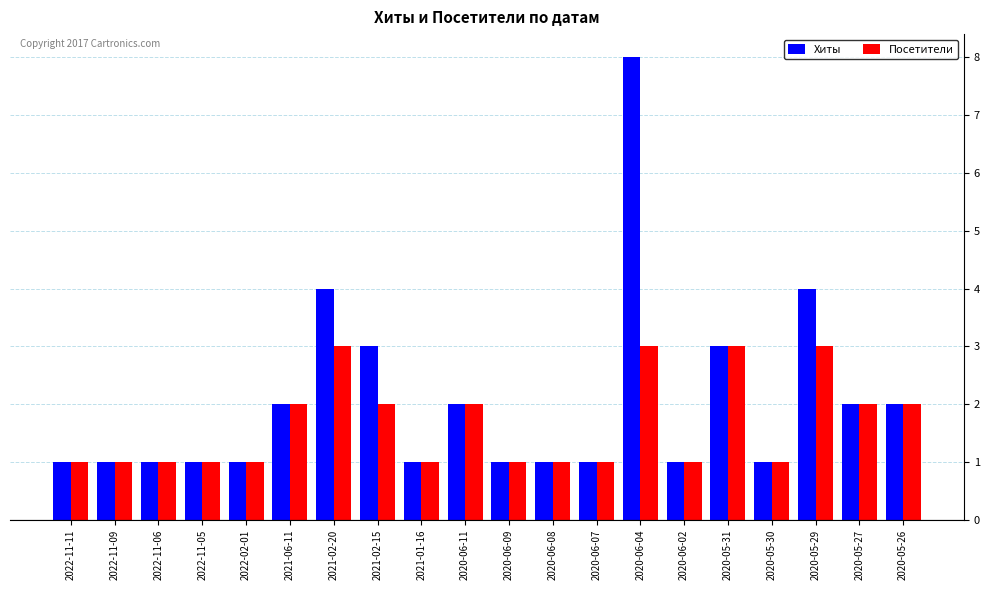

Which category has the highest value in the Хиты series?

2020-06-04